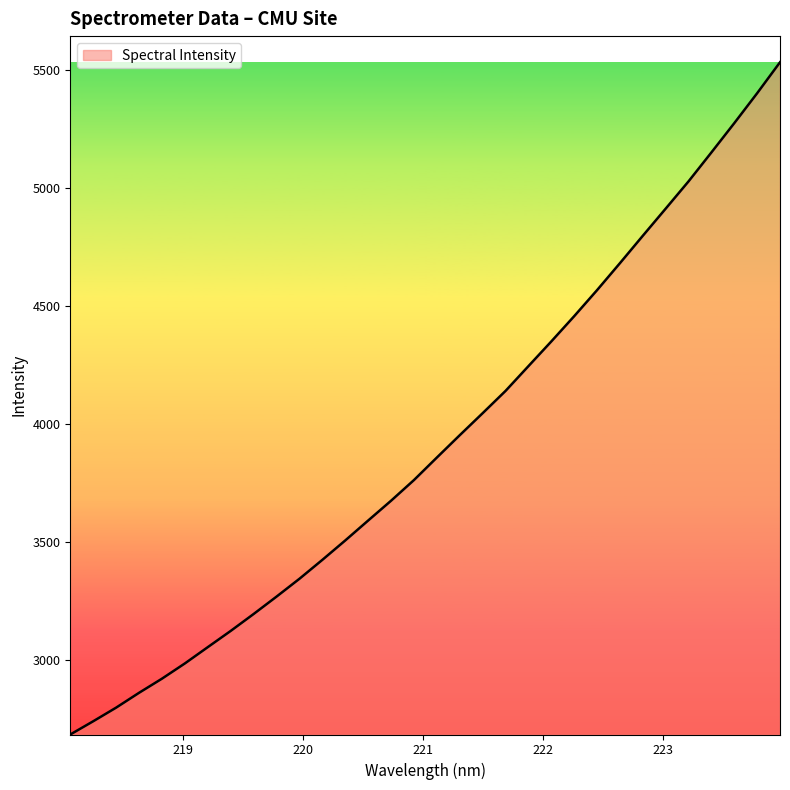

Reading right to left, transcribe all the data shown in this chart.

5532.0	5400.9	5274.2	5150.4	5027.9	4912.4	4797.4	4681.5	4567.3	4457.1	4350.2	4245.6	4140.7	4046.5	3953.3	3858.8	3763.5	3676.1	3592.3	3507.9	3425.8	3345.7	3270.2	3196.7	3125.1	3056.4	2987.5	2922.9	2863.1	2800.3	2742.6	2686.7